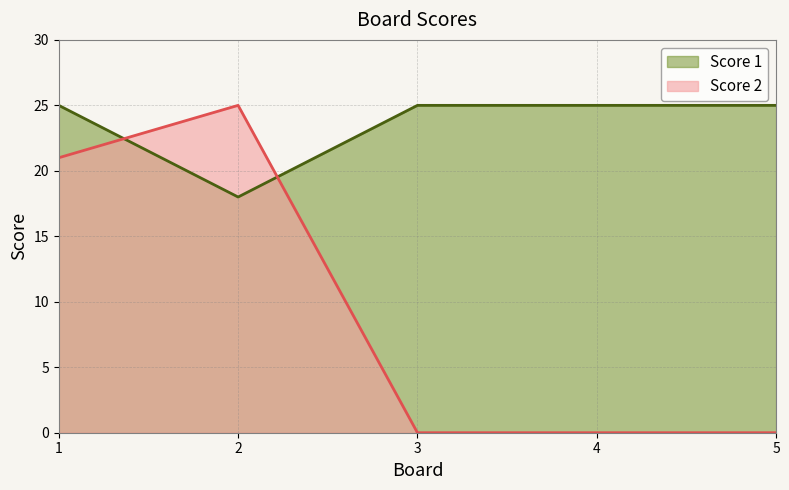

After their last crossing, which series has the higher values: Score 1 or Score 2?

Score 1